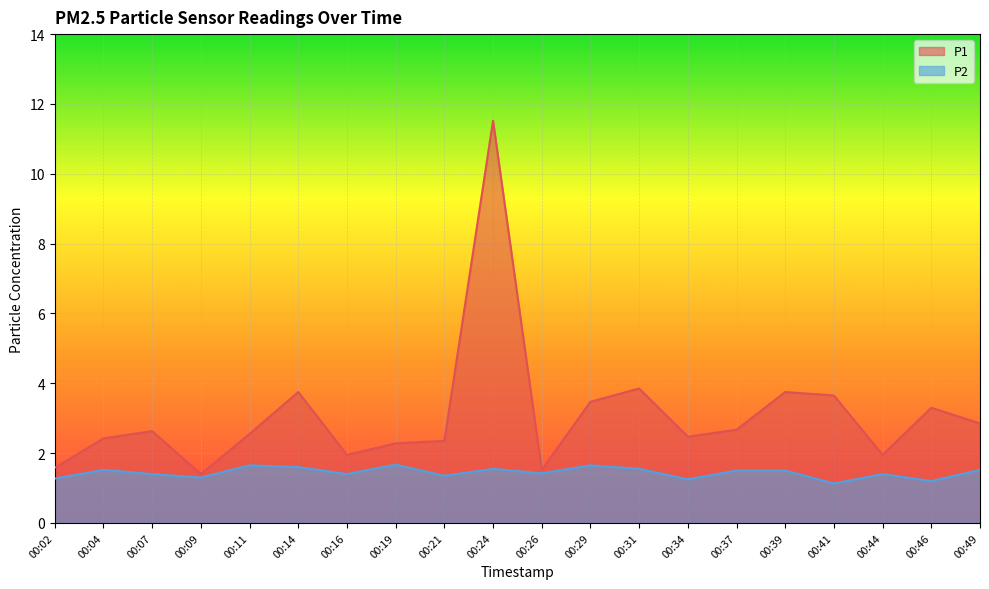

The P2 series shows 2.7 at 00:31. True or false?

False